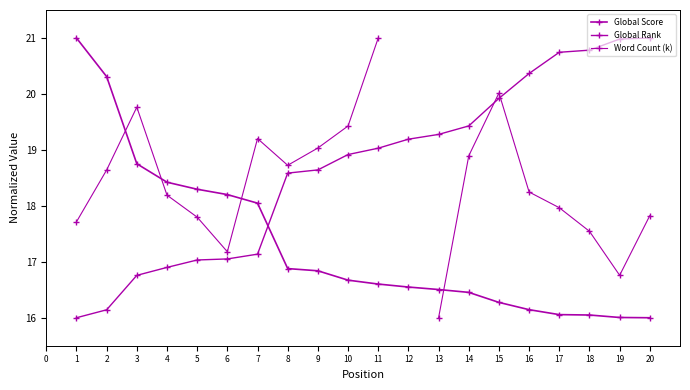

Which series has the largest range (max minus min)?

Global Score